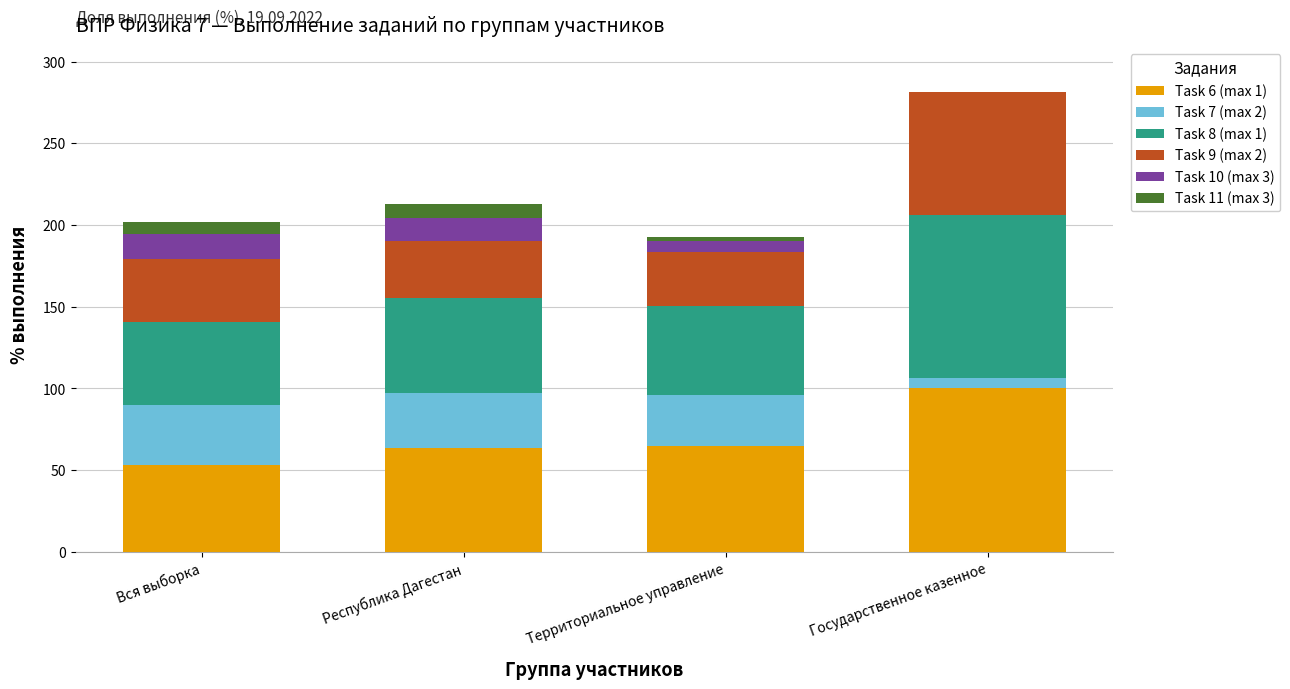

At which category is the sum across all series the highest?

Государственное казенное